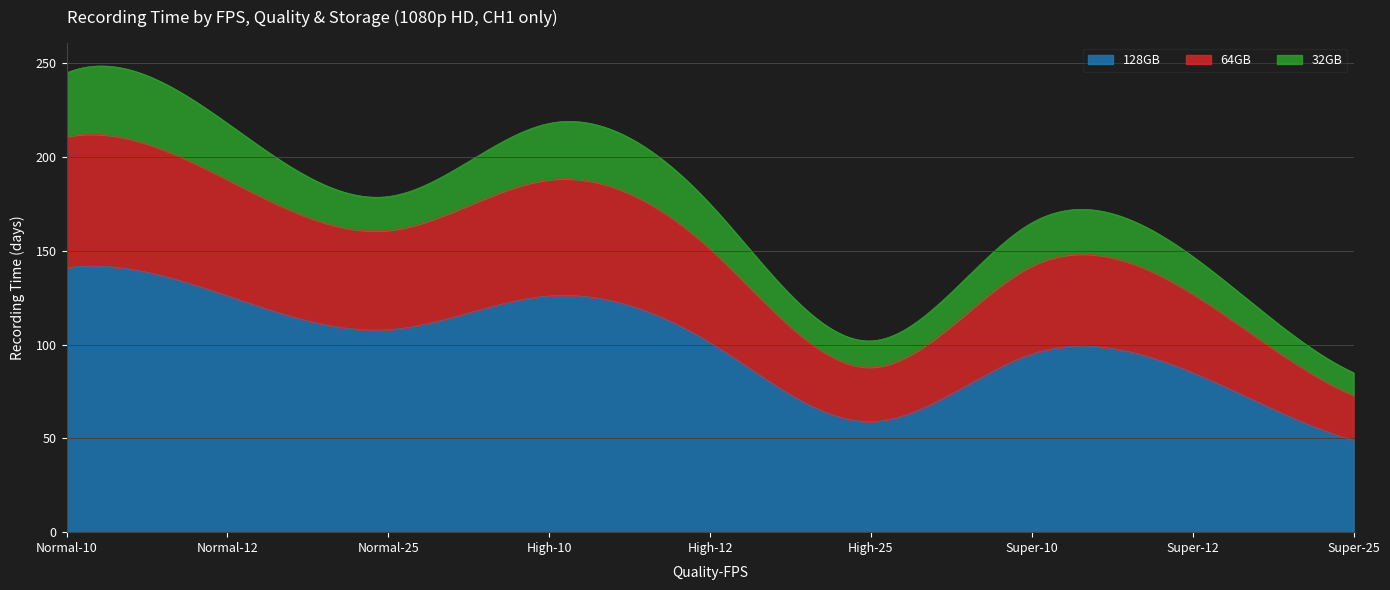

What is the difference between the maximum and minimum values in the 128GB series?

92.9